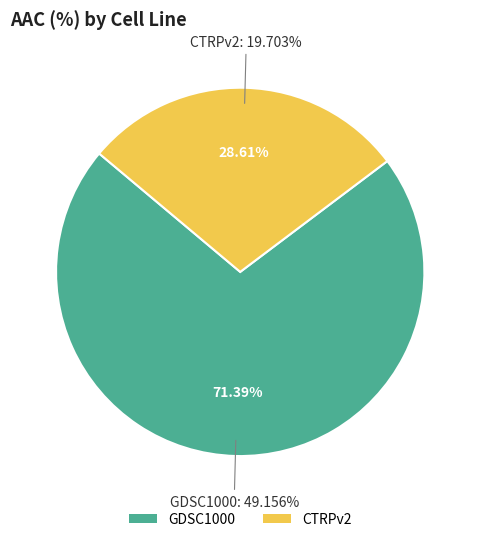

What is the largest slice in the pie chart?

GDSC1000